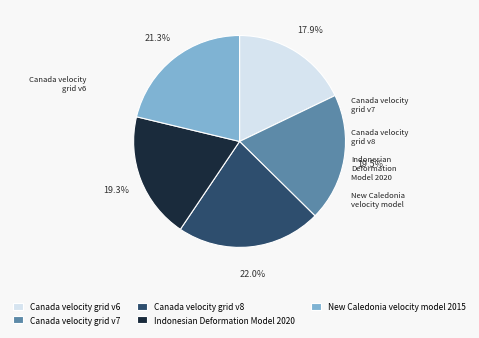

To the nearest percent, what portion does Canada velocity grid v8 represent?

22%